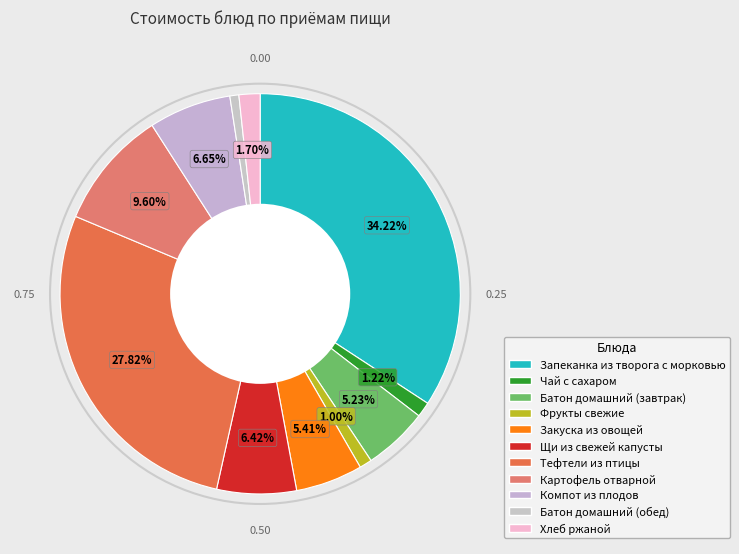

How many segments does this pie chart have?

11